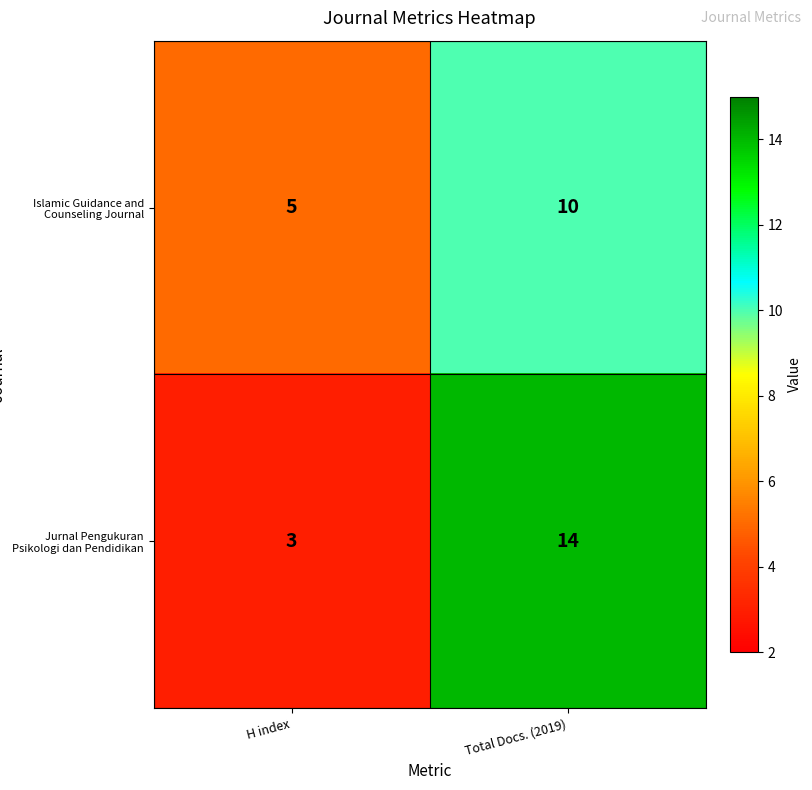

Between H index and Total Docs. (2019), which series saw the biggest shift?

Jurnal Pengukuran Psikologi dan Pendidikan